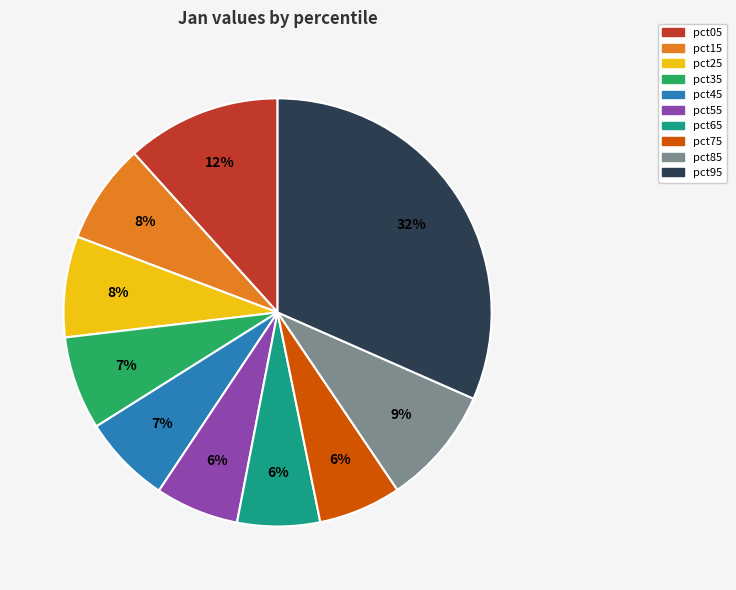

How many slices are in this pie chart?

10